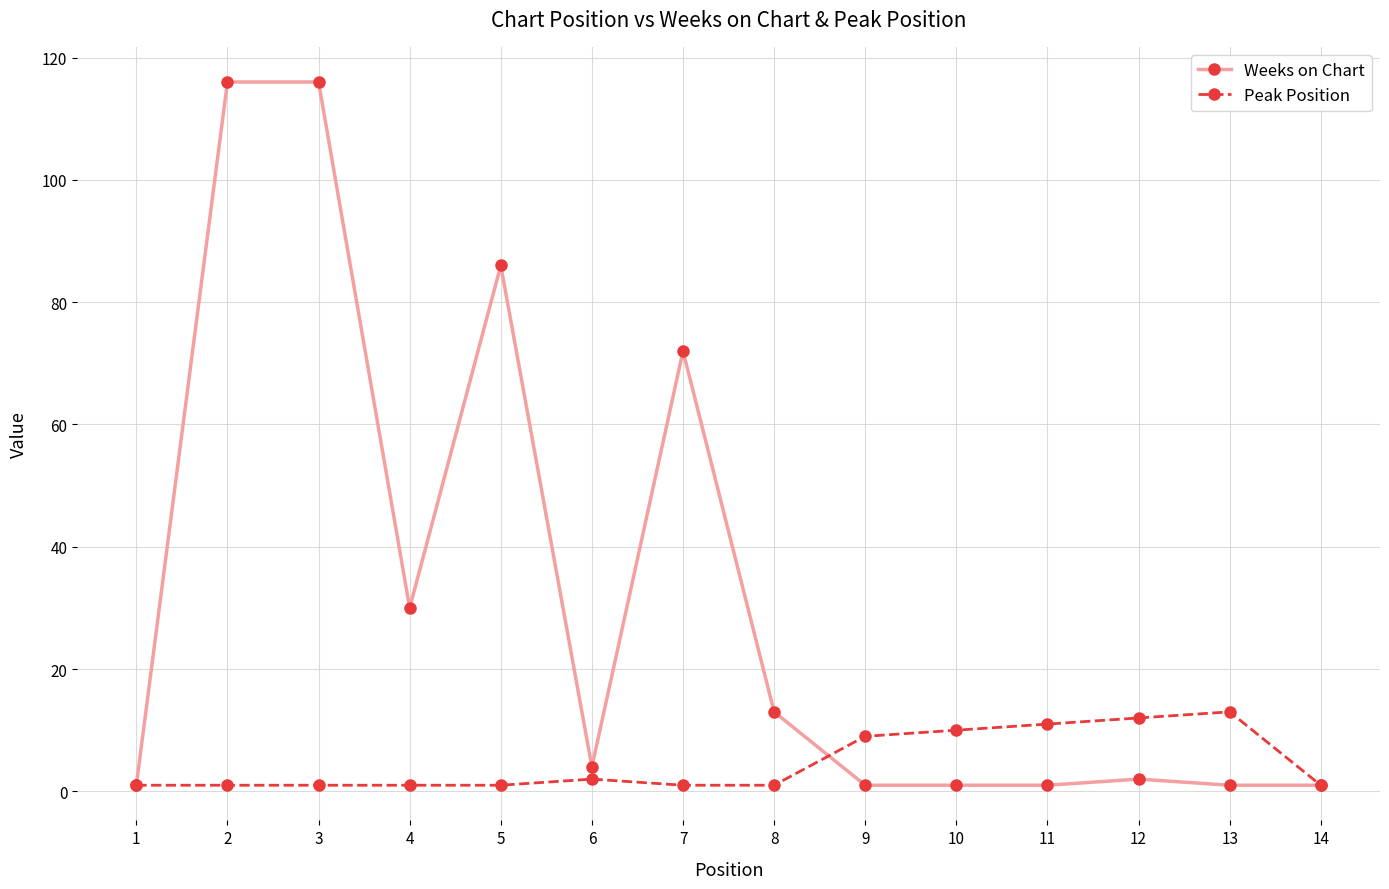

The Weeks on Chart series shows 26 at 5. True or false?

False